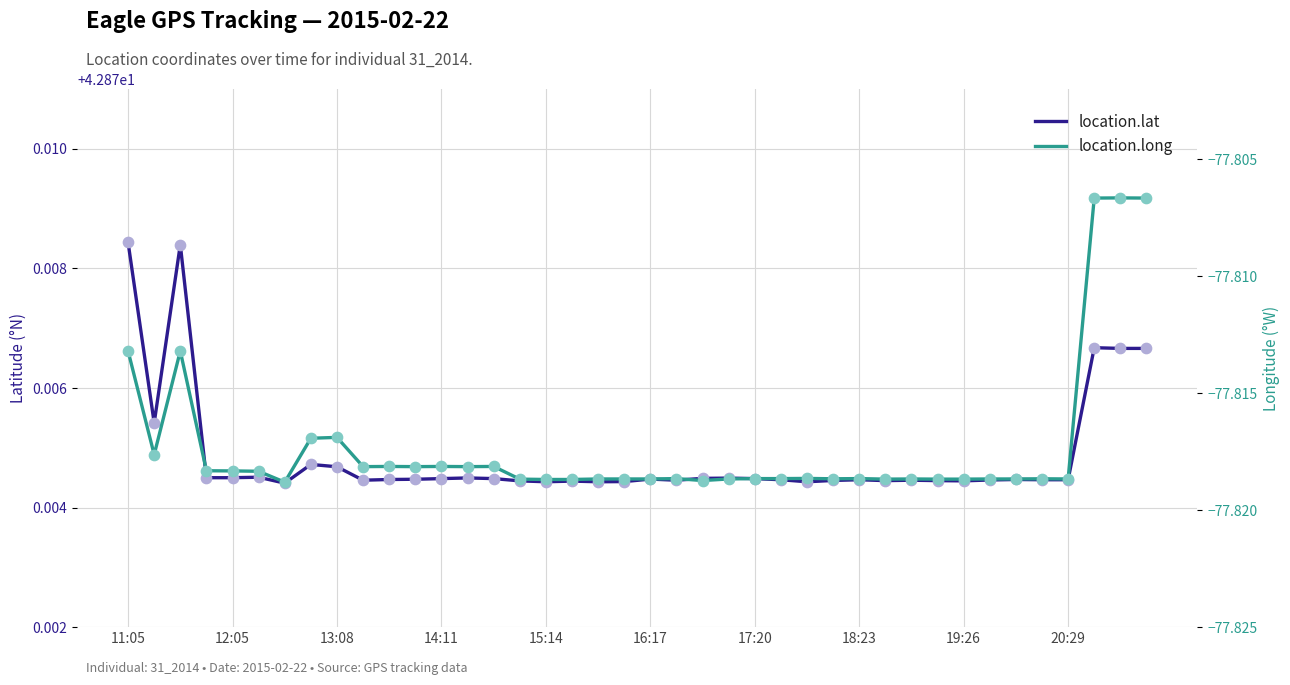

Which series has the largest Y range (max minus min)?

location.long